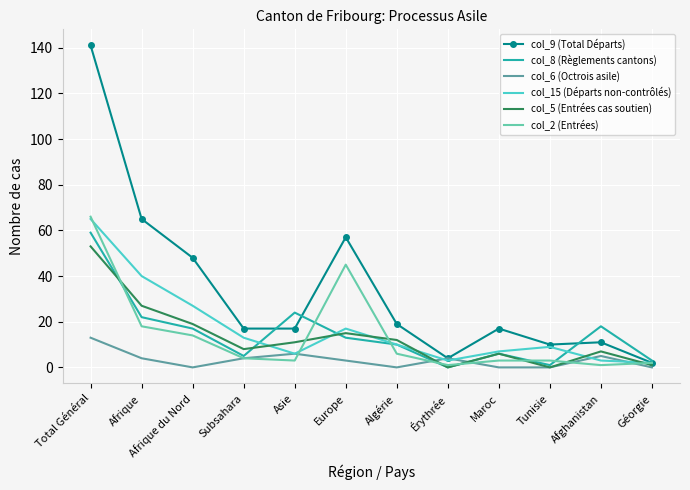

Which series has the largest range (max minus min)?

col_9 (Total Départs)